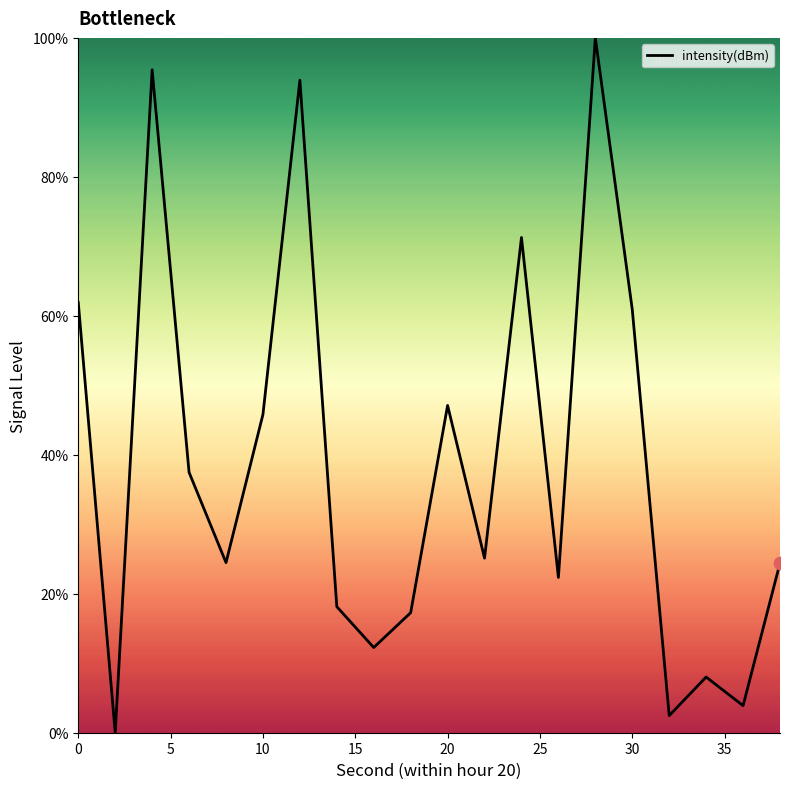

What is the greatest value displayed?

100.0